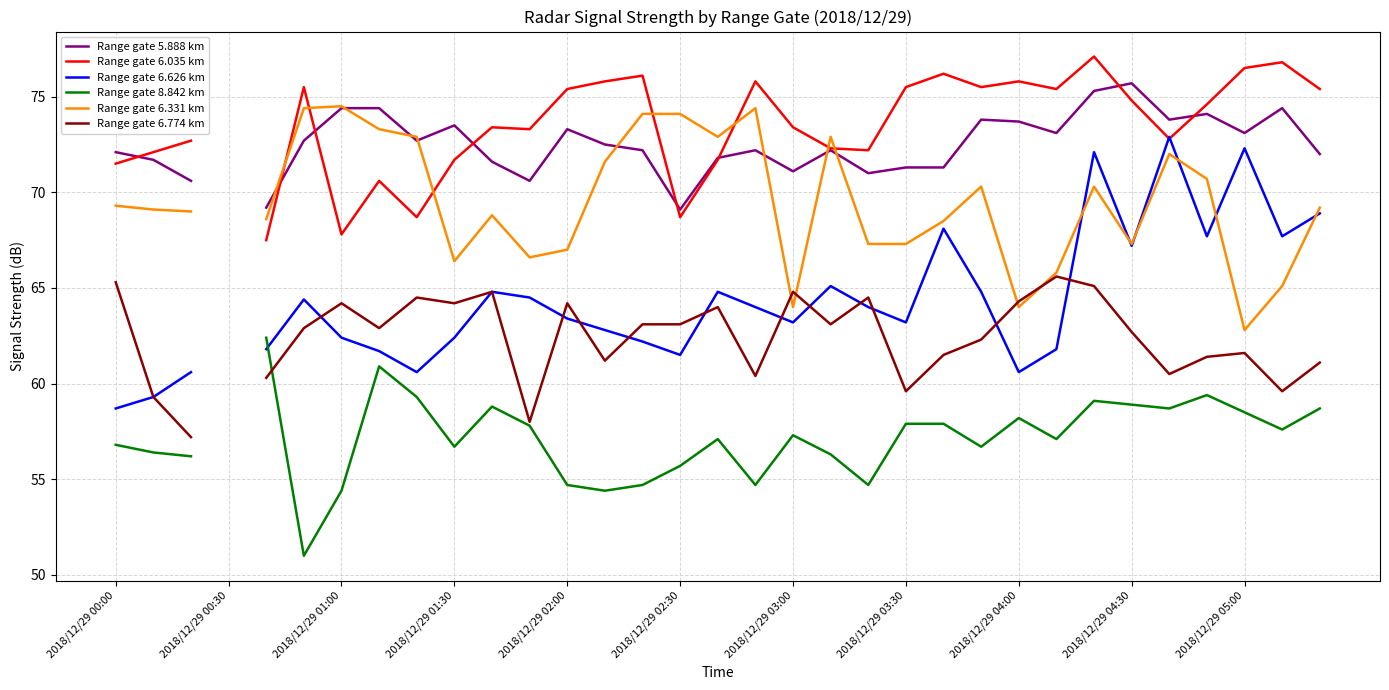

The Range gate 6.035 km series shows 71.7 at 16. True or false?

True